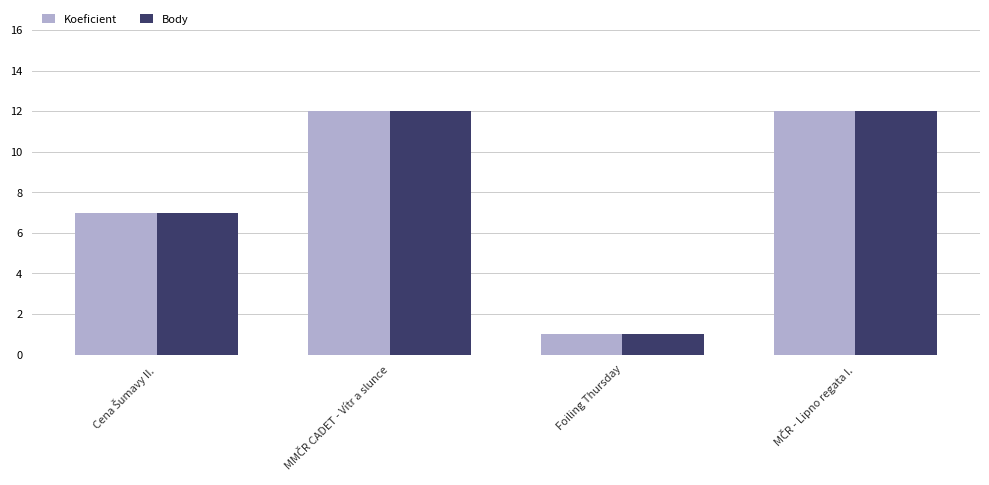

Reading left to right, list all the values displayed in this chart.

Koeficient: 7	12	1	12
Body: 7	12	1	12